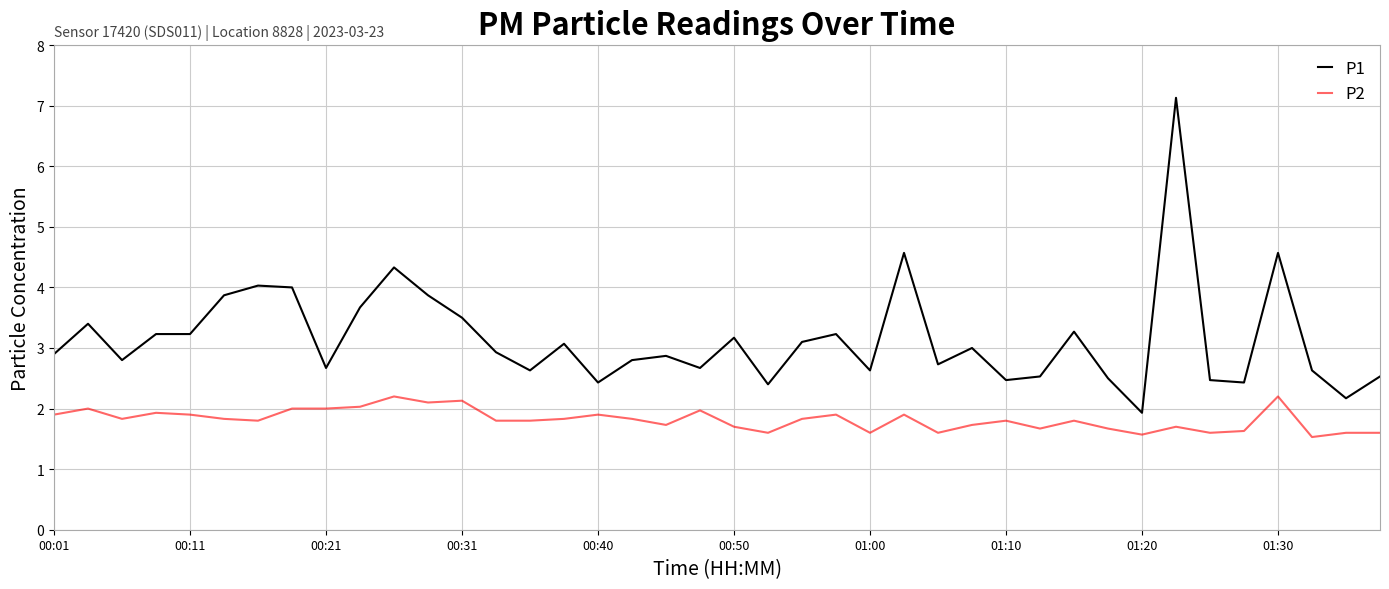

Reading left to right, transcribe all the data shown in this chart.

P1: 2.9	3.4	2.8	3.2	3.2	3.9	4.0	4.0	2.7	3.7	4.3	3.9	3.5	2.9	2.6	3.1	2.4	2.8	2.9	2.7	3.2	2.4	3.1	3.2	2.6	4.6	2.7	3.0	2.5	2.5	3.3	2.5	1.9	7.1	2.5	2.4	4.6	2.6	2.2	2.5
P2: 1.9	2.0	1.8	1.9	1.9	1.8	1.8	2.0	2.0	2.0	2.2	2.1	2.1	1.8	1.8	1.8	1.9	1.8	1.7	2.0	1.7	1.6	1.8	1.9	1.6	1.9	1.6	1.7	1.8	1.7	1.8	1.7	1.6	1.7	1.6	1.6	2.2	1.5	1.6	1.6